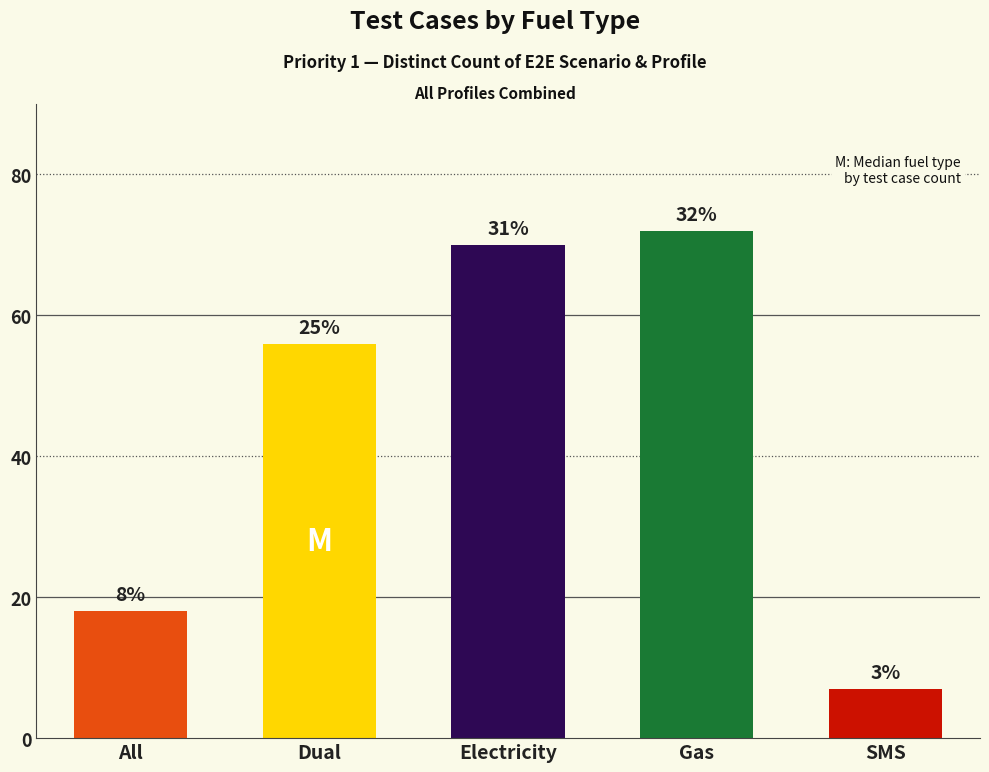

Reading left to right, list all the values displayed in this chart.

18	56	70	72	7